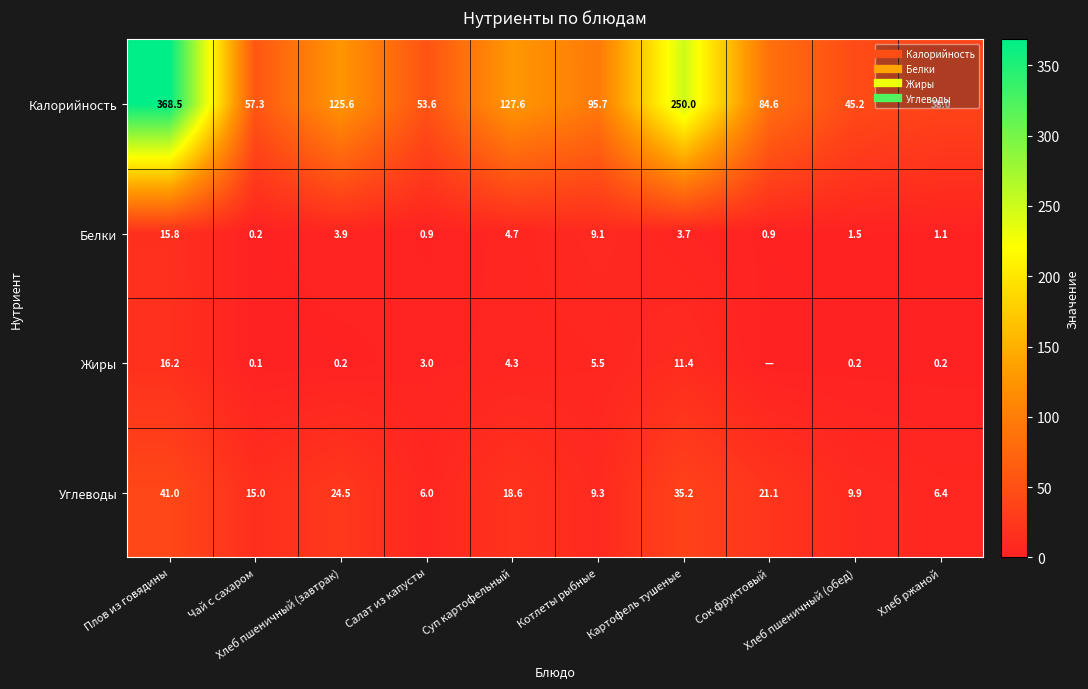

Which series has the largest range (max minus min)?

Калорийность